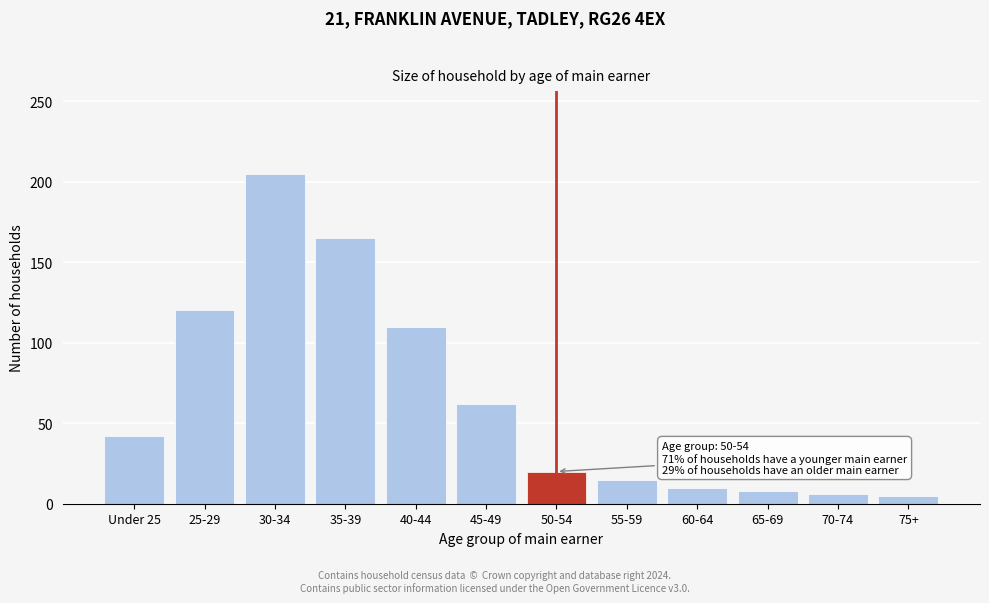

True or false: the data shows 62 at 45-49.

True